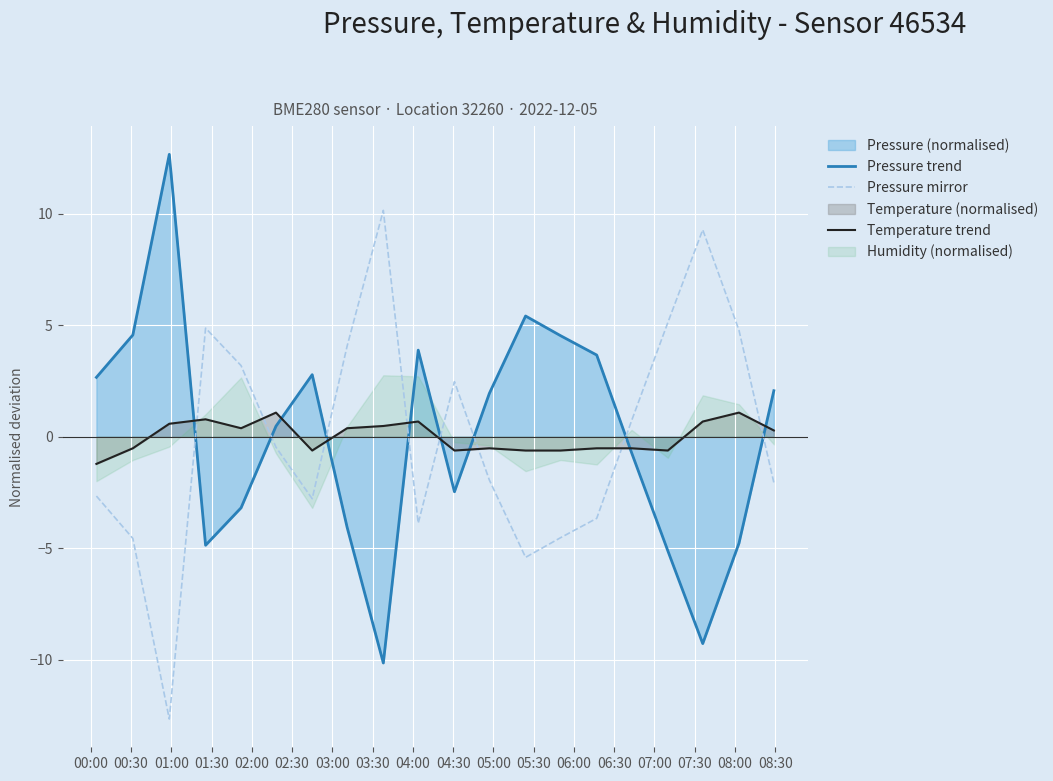

How many times do Pressure mirror and Pressure trend cross each other?

8